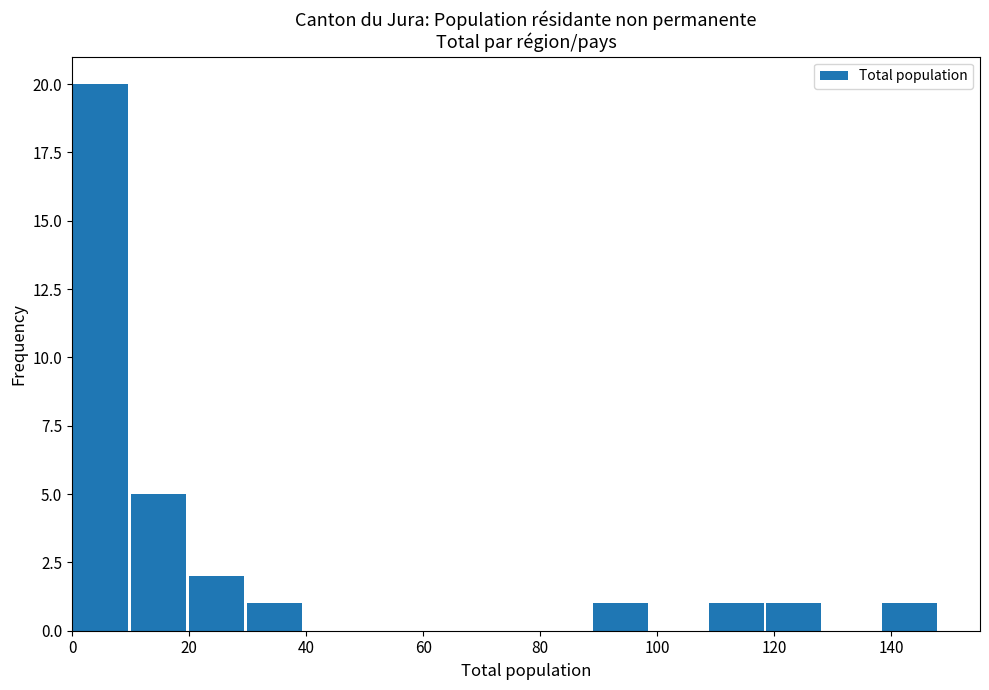

Which range on the x-axis has the tallest bar?

0 to 10